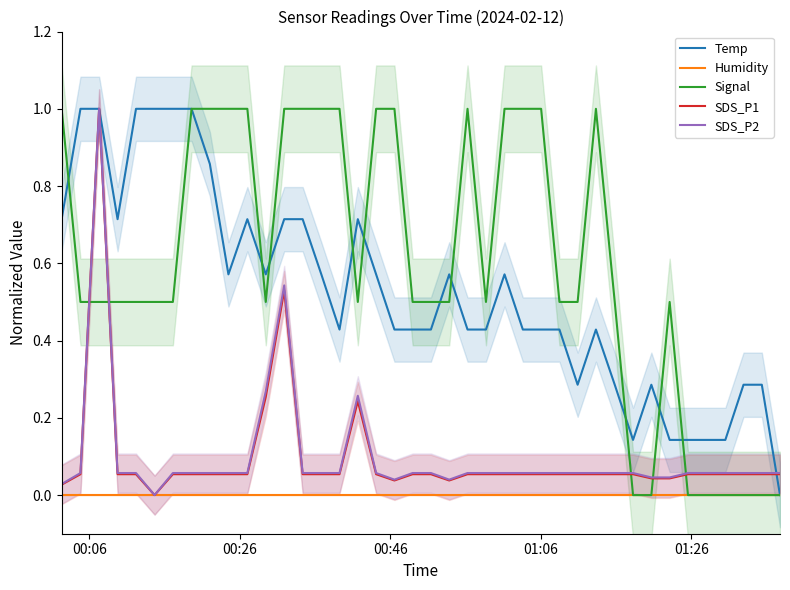

What is the highest value of the SDS_P2 series?

1.0